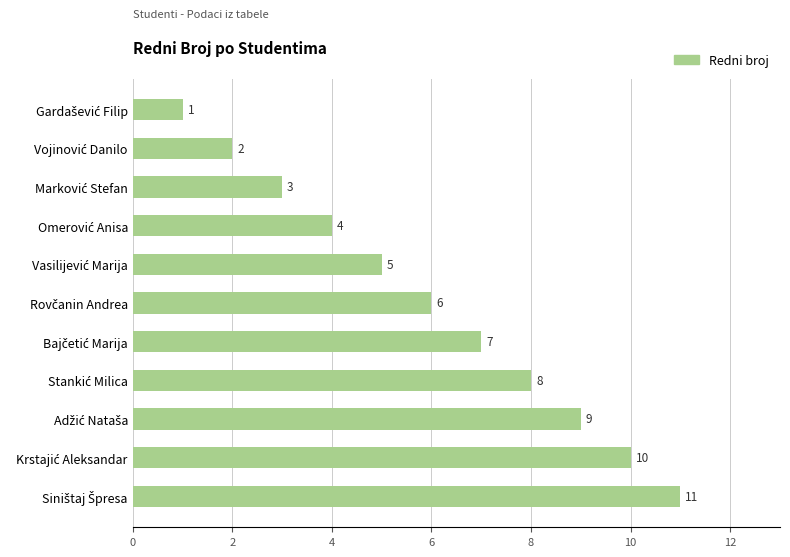

What is the sum of all values?

66